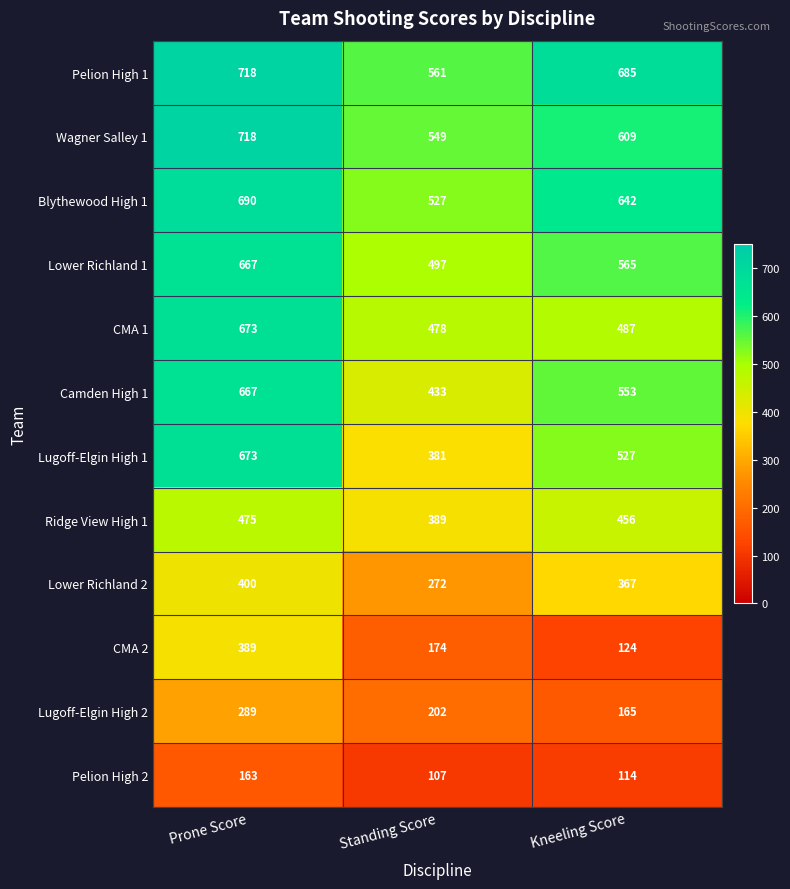

The Lower Richland 1 series shows 497 at Standing Score. True or false?

True